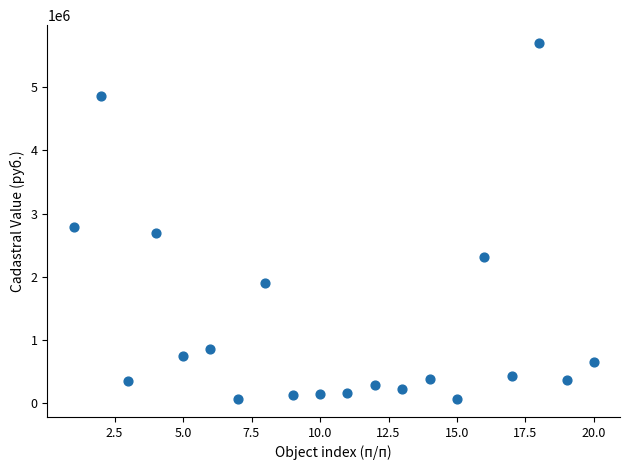

What is the range of X values (max minus min)?

19.0